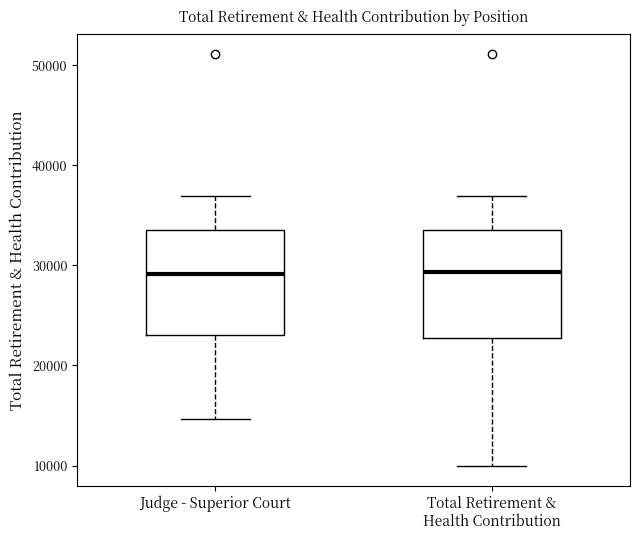

Where does the median line of the box for Total Retirement & Health Contribution sit on the y-axis? The values are not printed on the chart, so give them approximately, as read against the axis.

29000